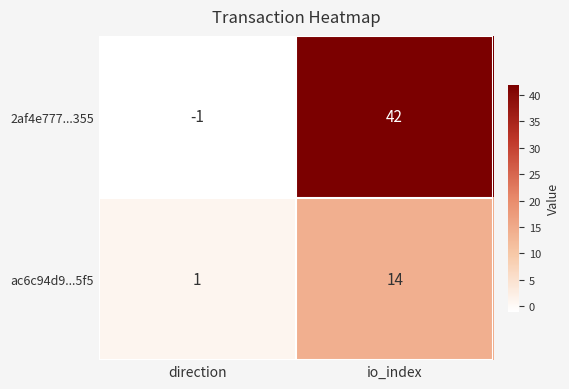

At io_index, list the series in order from smallest to largest.

ac6c94d9...5f5, 2af4e777...355